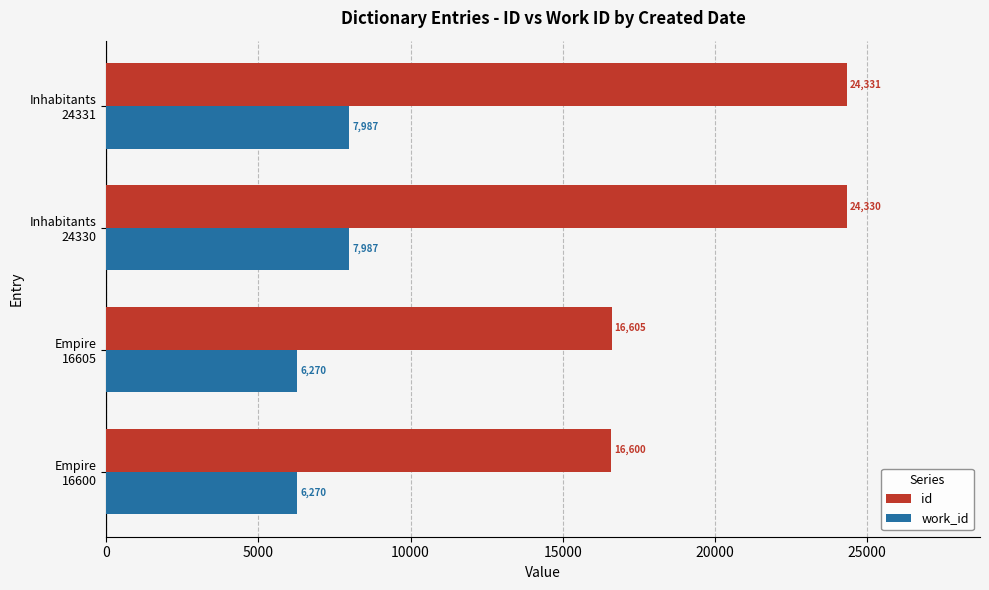

List the series in order of their peak value, lowest first.

work_id, id